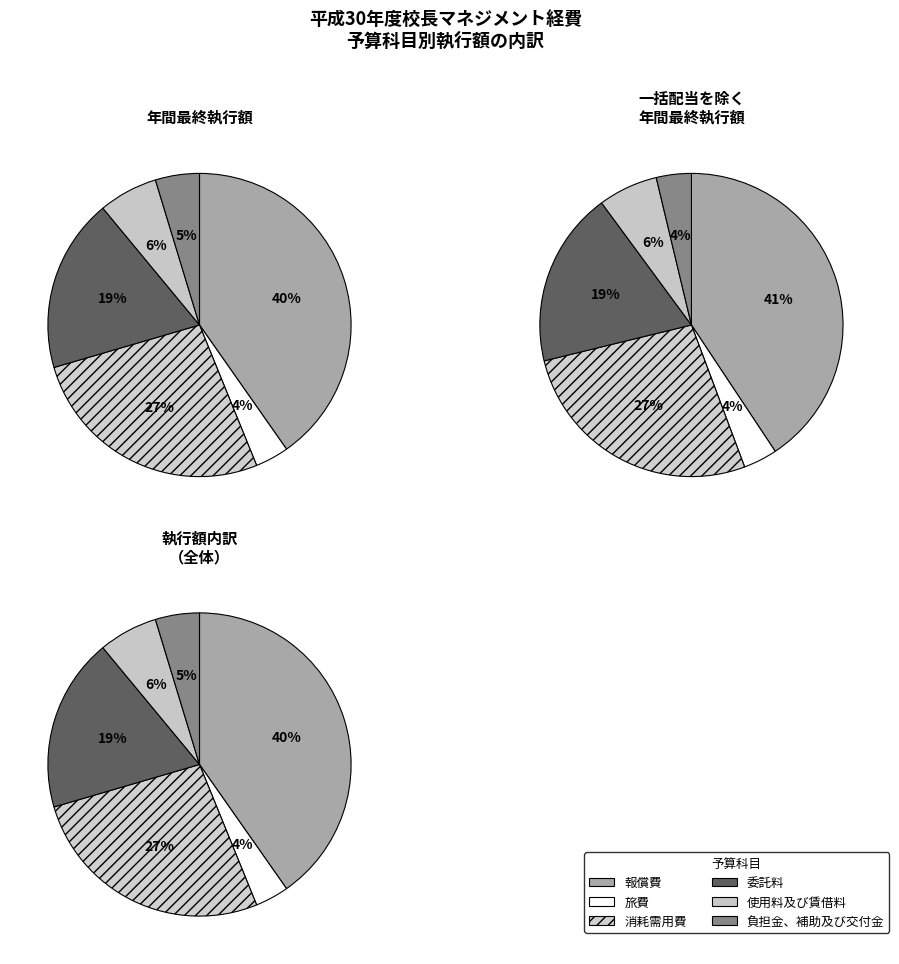

What is the ratio of the value at 委託料 to the value at 負担金、補助及び交付金?

3.9